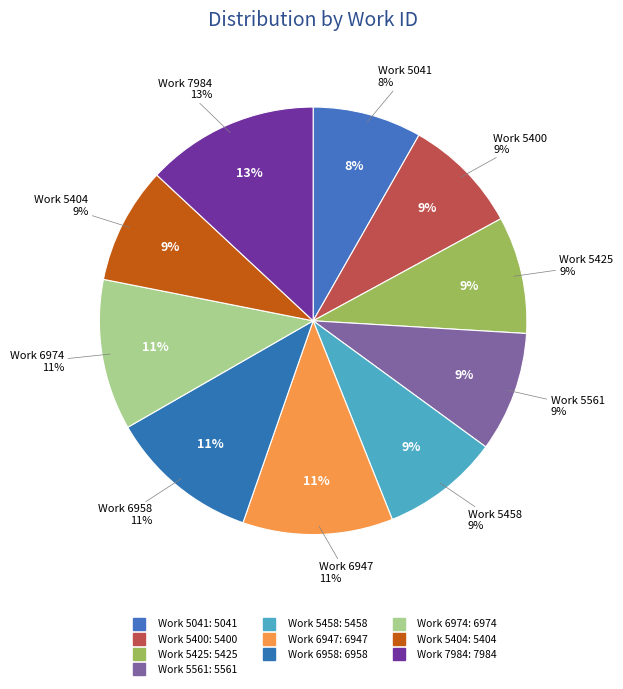

True or false: Work 7984 accounts for 1% of the total.

False